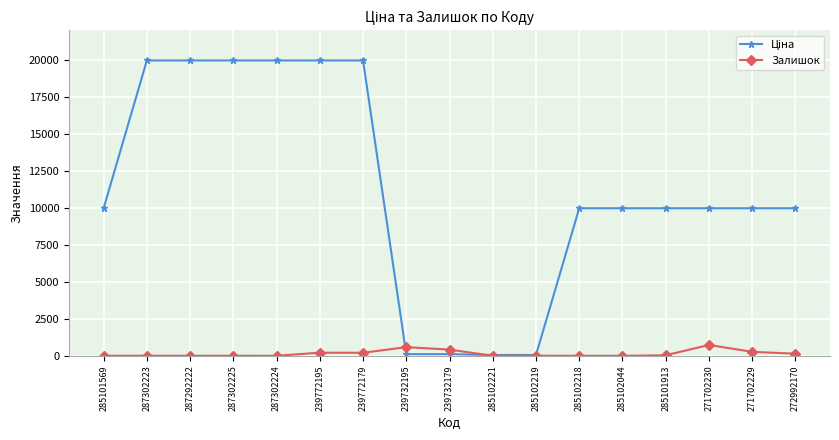

What is the greatest value displayed?

19964.2